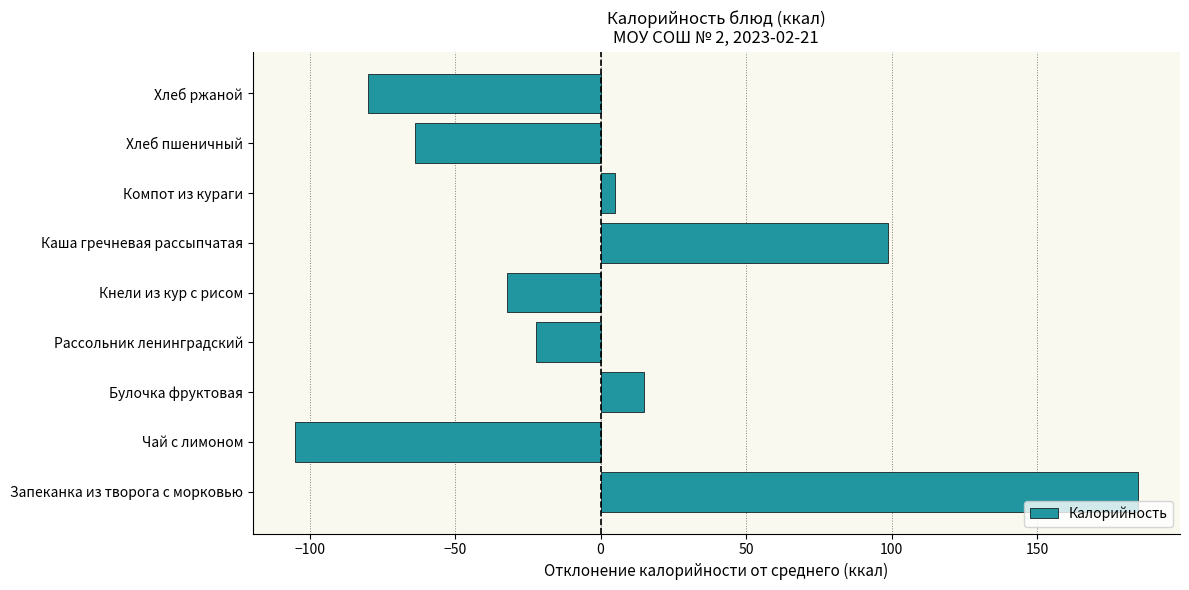

Between Компот из кураги and Хлеб ржаной, which is larger?

Компот из кураги